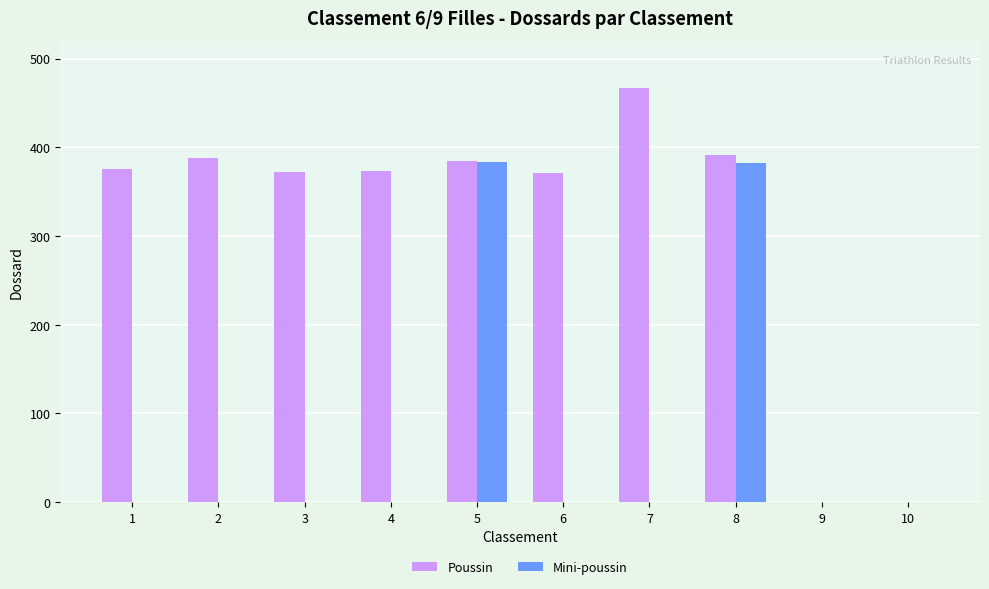

Which series changed the most between 6 and 10?

Poussin